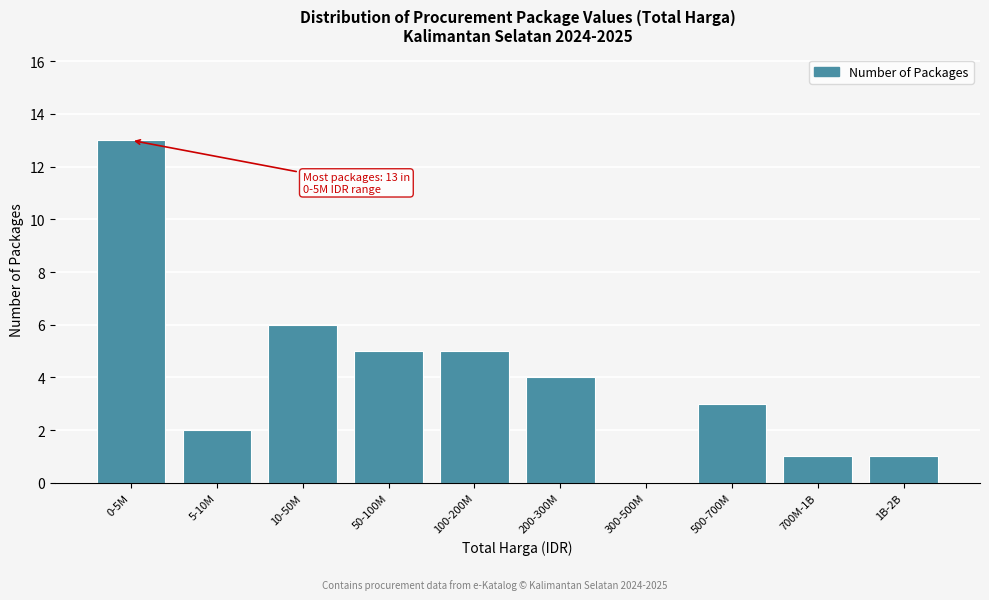

Reading left to right, extract all data points from this chart.

0-5M=13	5-10M=2	10-50M=6	50-100M=5	100-200M=5	200-300M=4	300-500M=0	500-700M=3	700M-1B=1	1B-2B=1